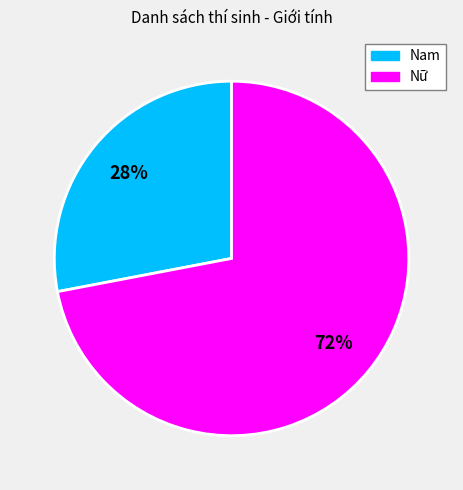

Count the number of slices in the pie.

2